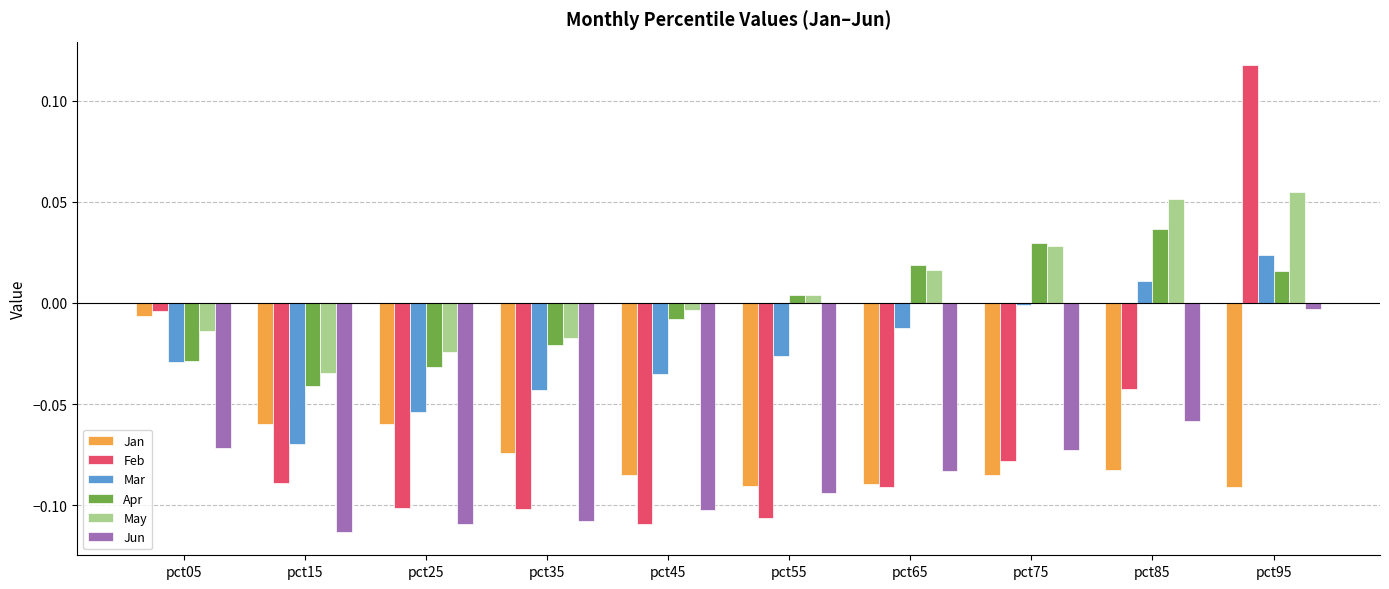

What is the sum of the Feb values at pct55 and pct65?

-0.2